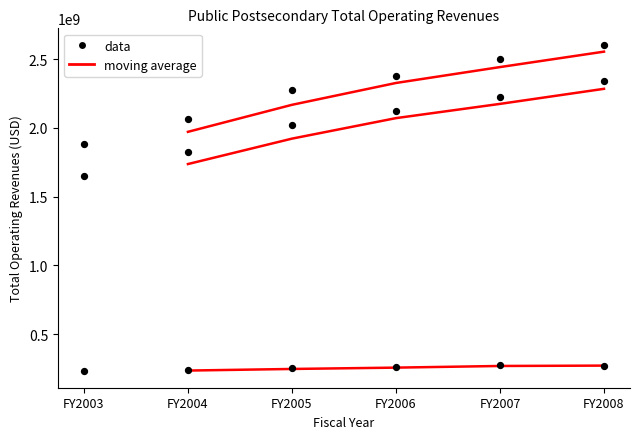

At how many categories does at least one series exceed 833265785?

6